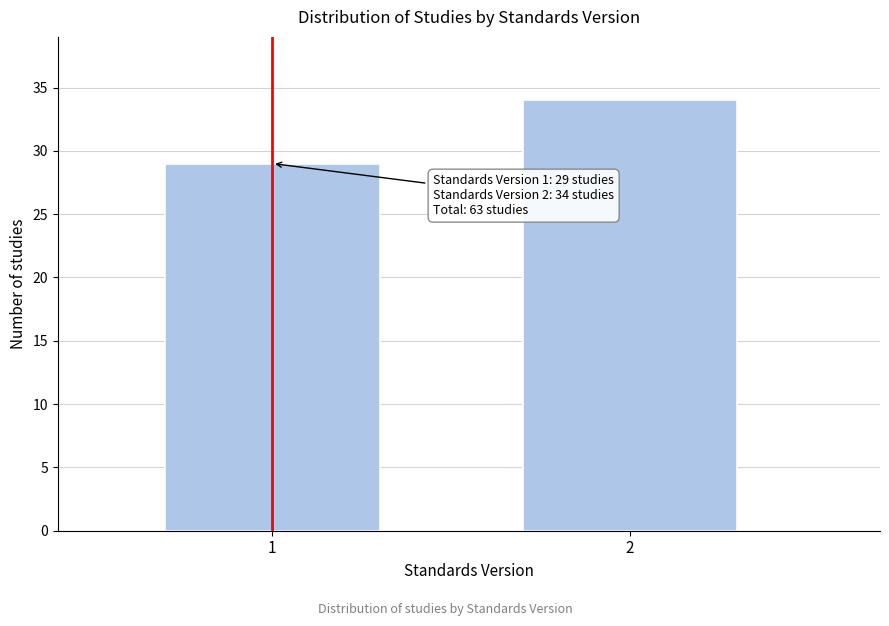

Reading right to left, list all the values displayed in this chart.

2=34	1=29